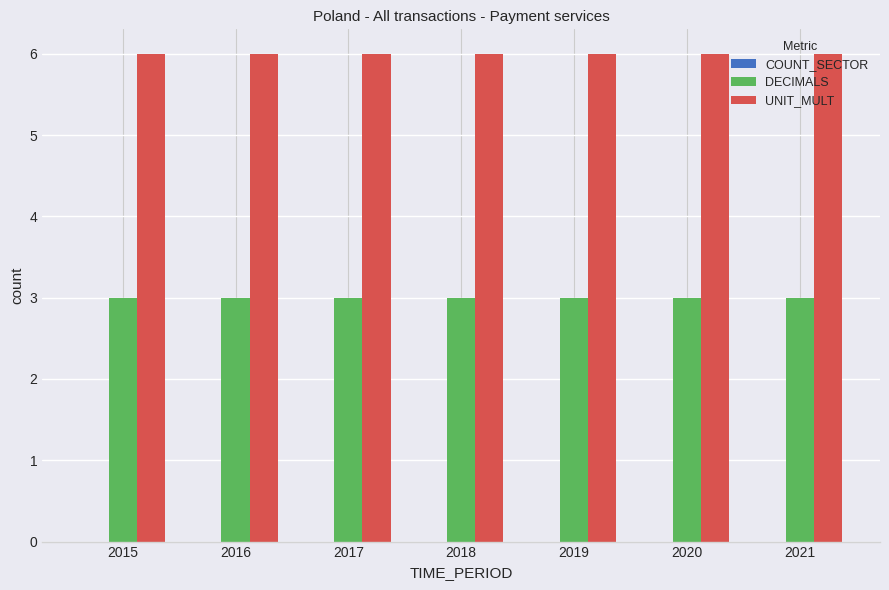

What is the difference between the highest and lowest values at 2020?

3